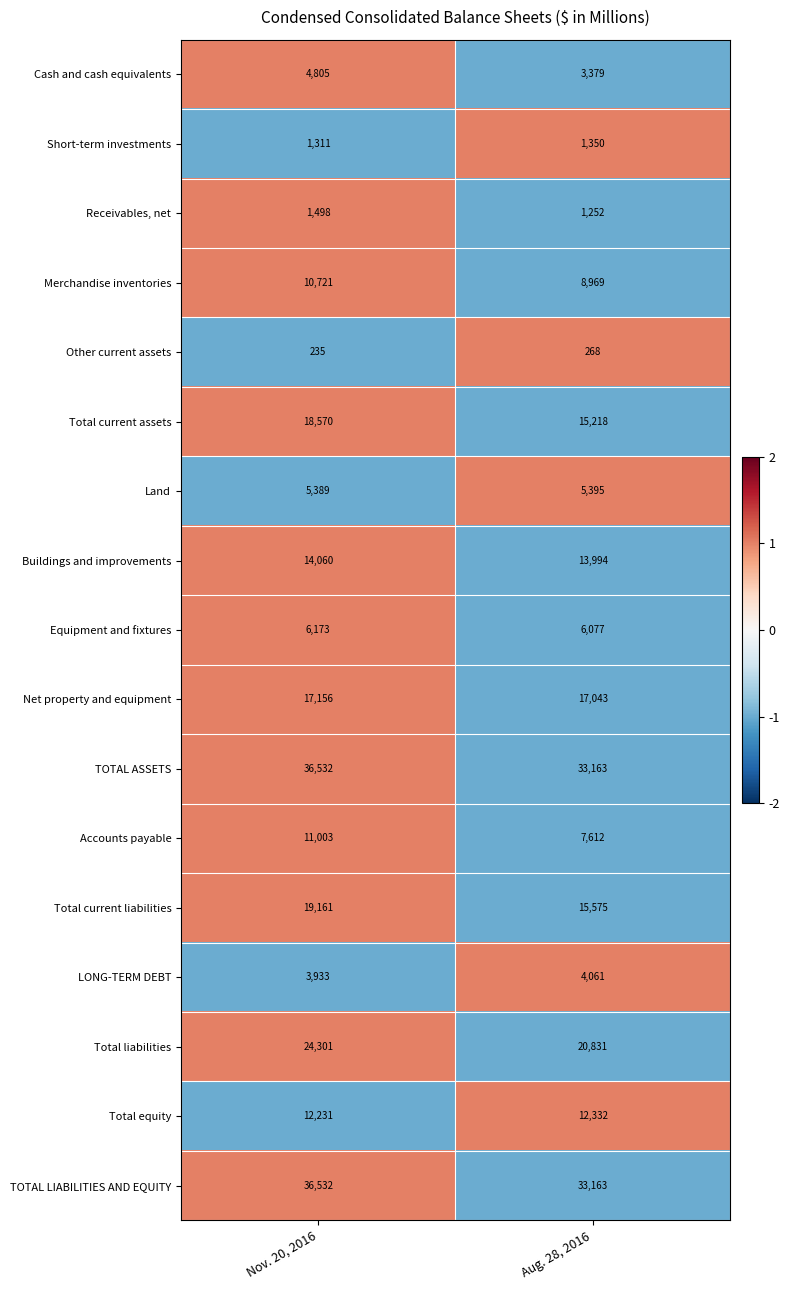

What is the average value of the TOTAL LIABILITIES AND EQUITY series?

34848